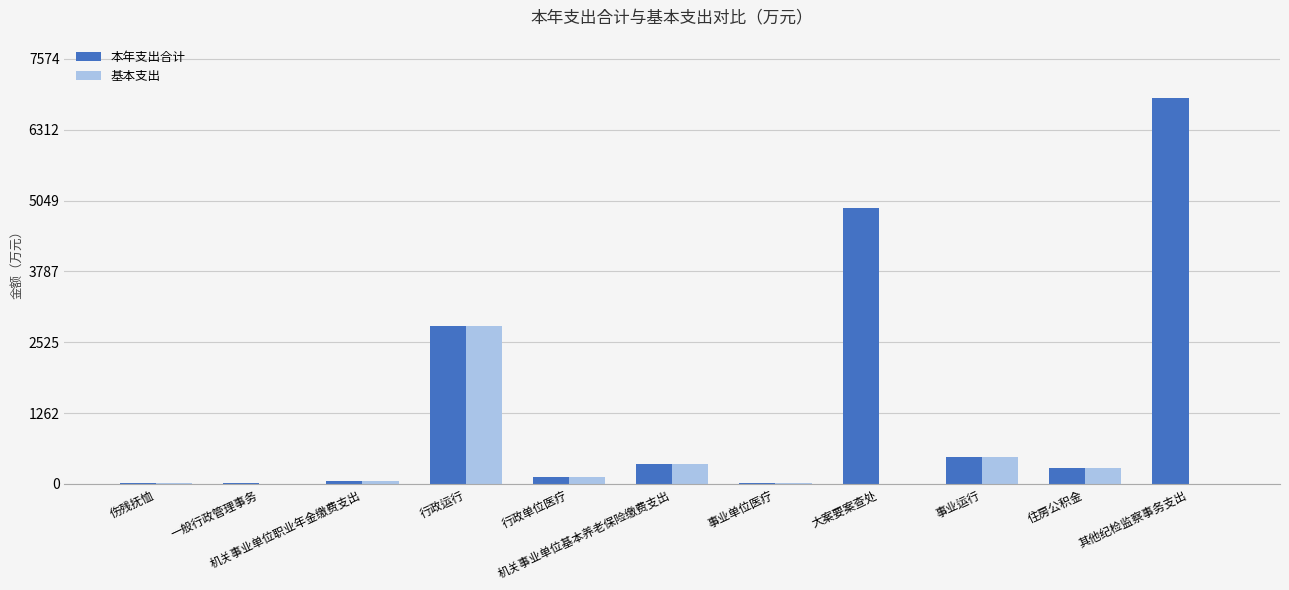

Where is 本年支出合计 nearest to the value 3449?

行政运行